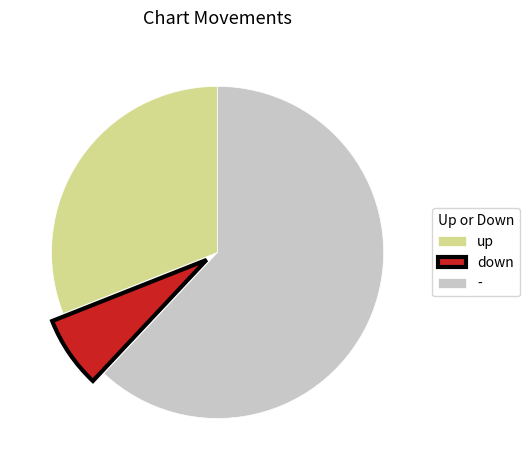

Rank the categories by value from highest to lowest.

-, up, down